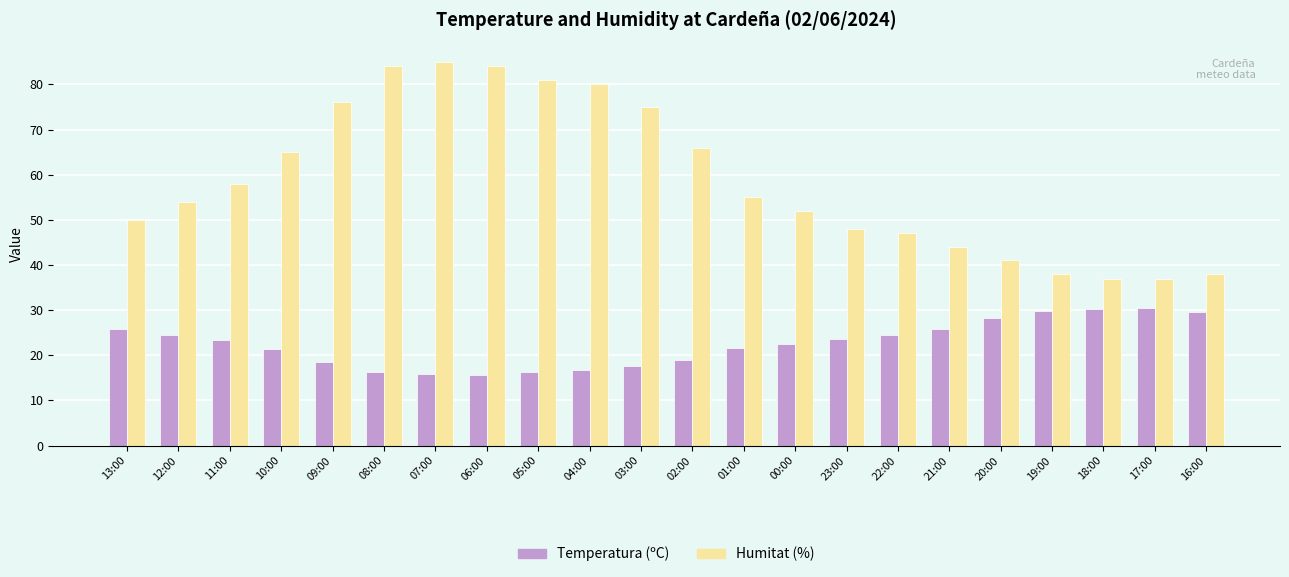

Which series has the largest total across all categories?

Humitat (%)